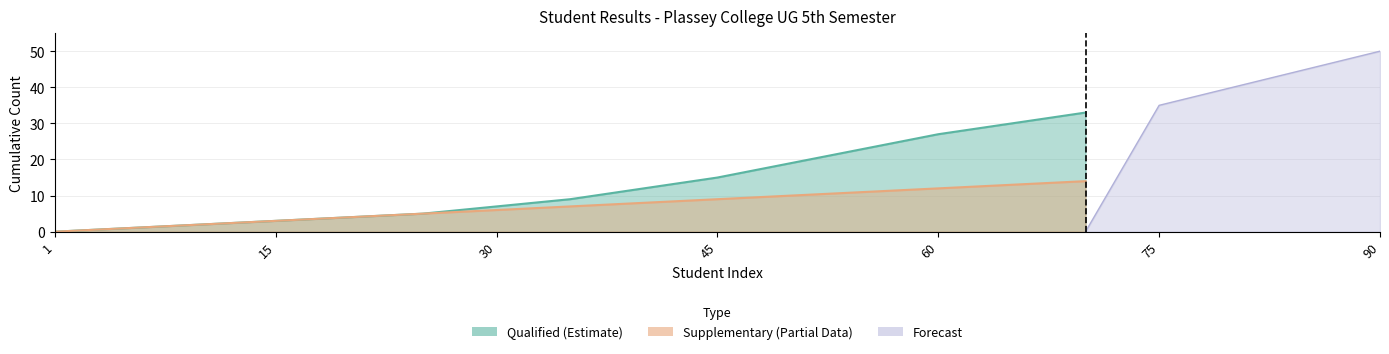

Between 1 and 80, which series saw the biggest shift?

Forecast